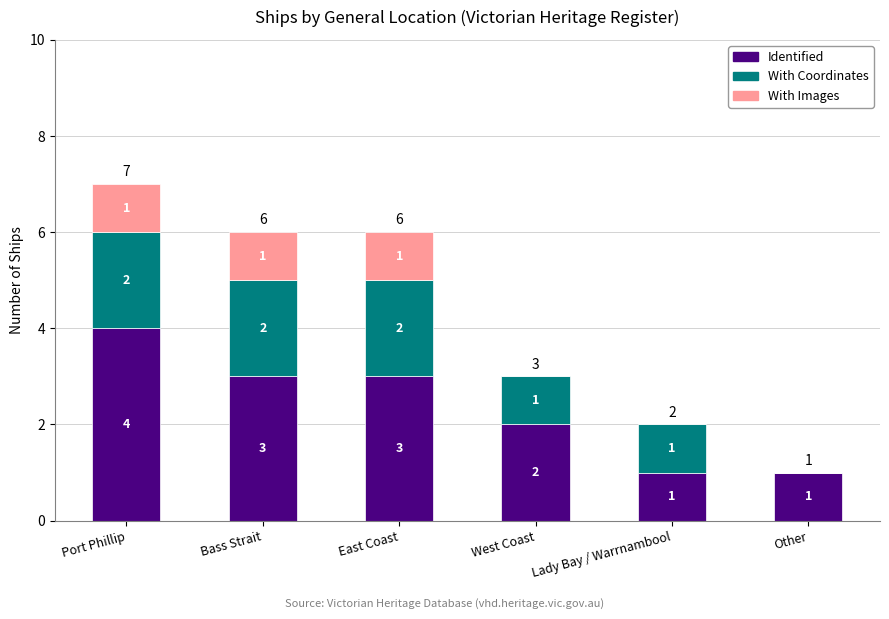

Where does the Identified series first go above 3?

Port Phillip